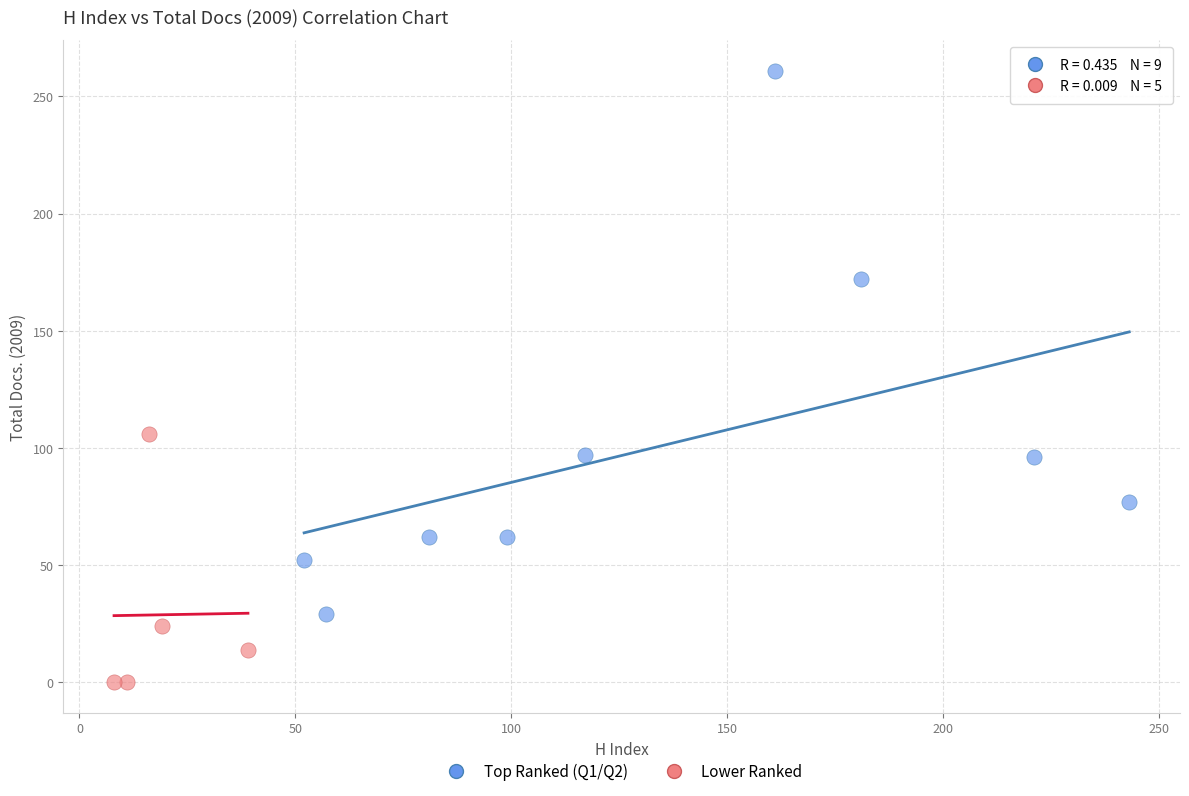

Which series reaches the minimum Y coordinate?

Lower Ranked